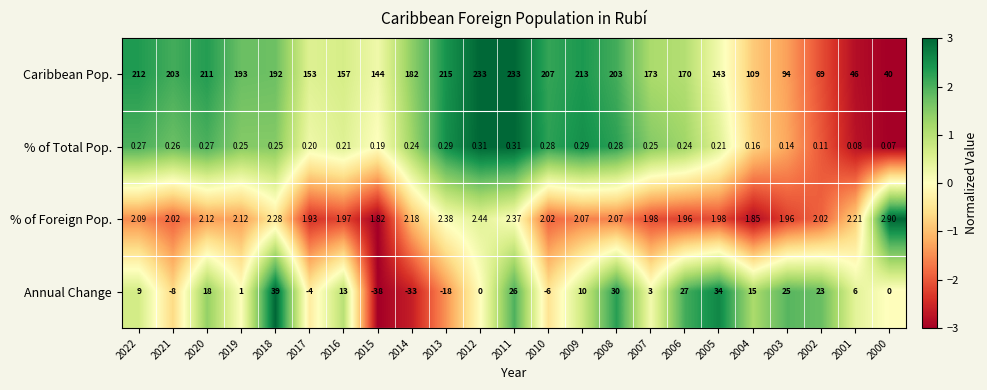

Rank the series at 2006 from lowest to highest value.

% of Total Pop., % of Foreign Pop., Annual Change, Caribbean Pop.